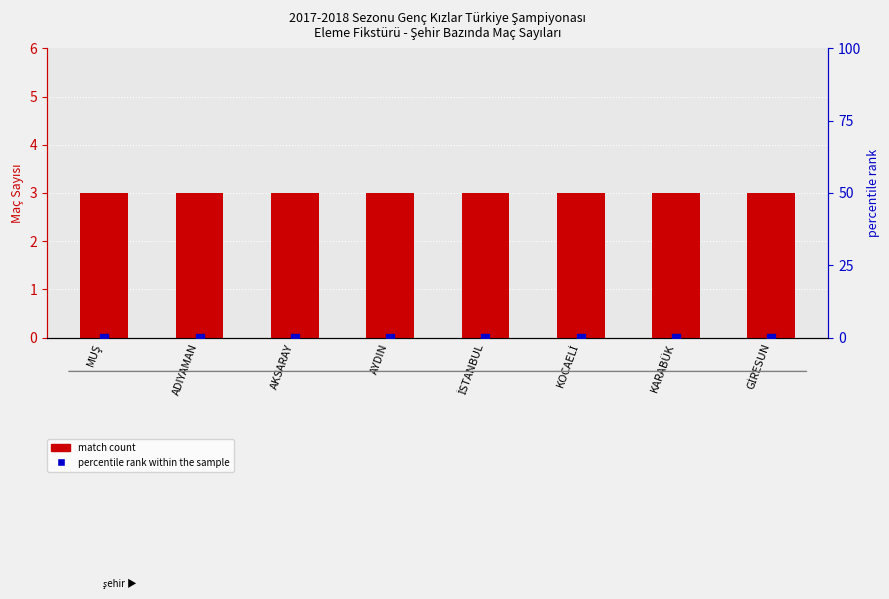

At which category is the sum across all series the highest?

MUŞ